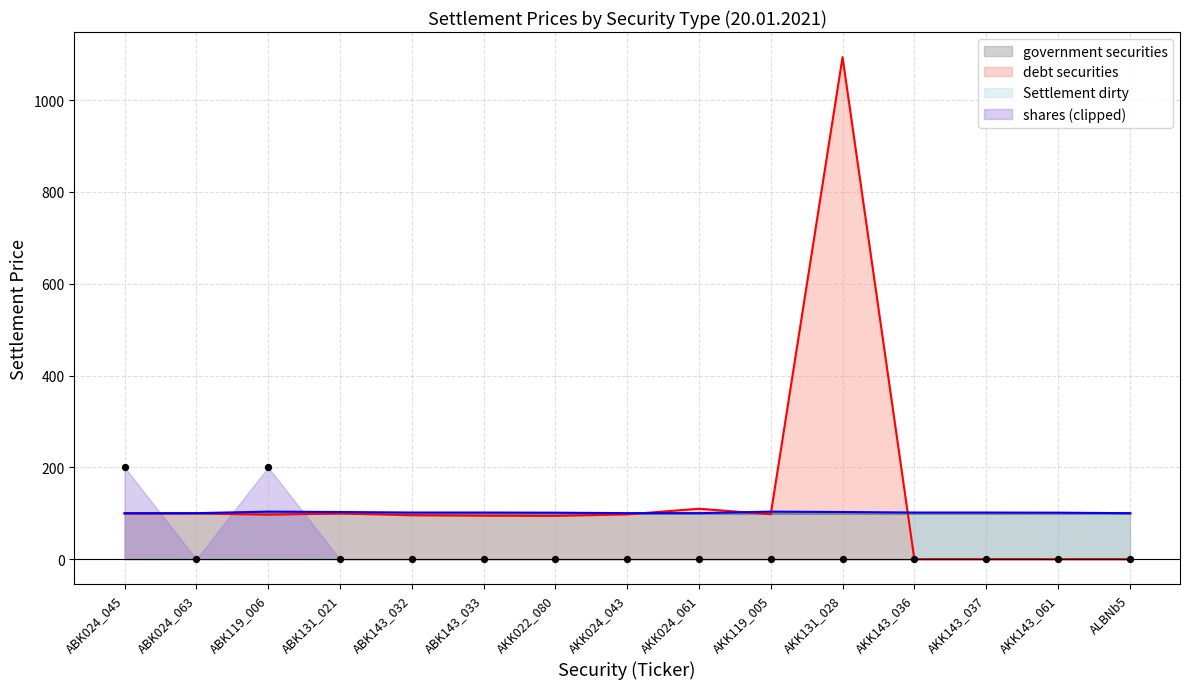

The Settlement dirty series shows 100.1 at AKK024_061. True or false?

True